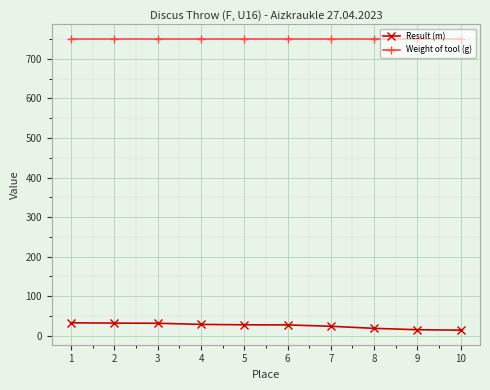

Is the value of Result (m) at 10 greater than the value of Weight of tool (g) at 1?

No